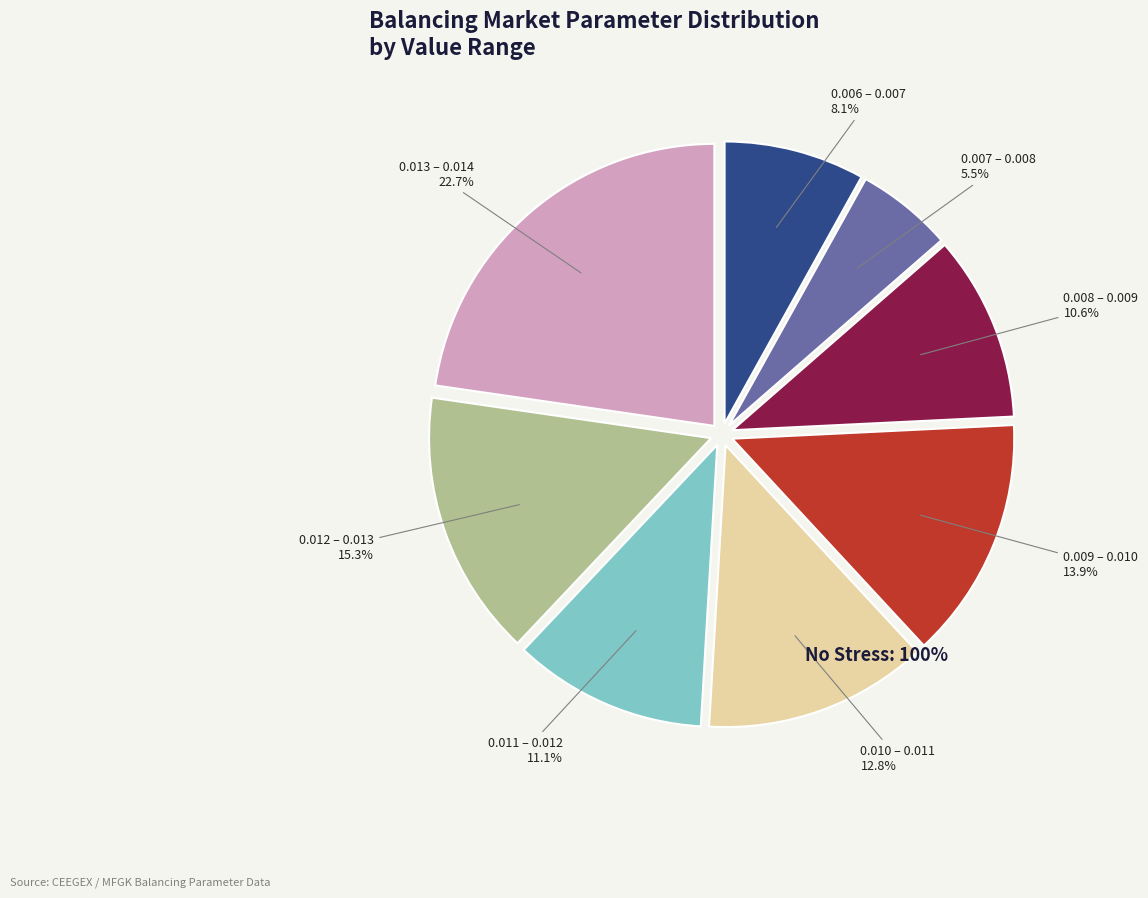

How many segments does this pie chart have?

8